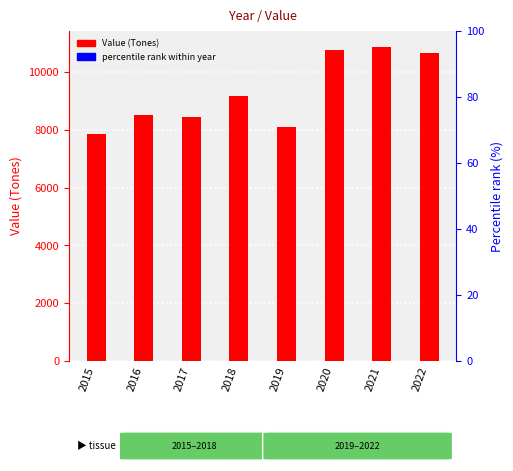

What is the sum of the values at 2016 and 2015?

16407